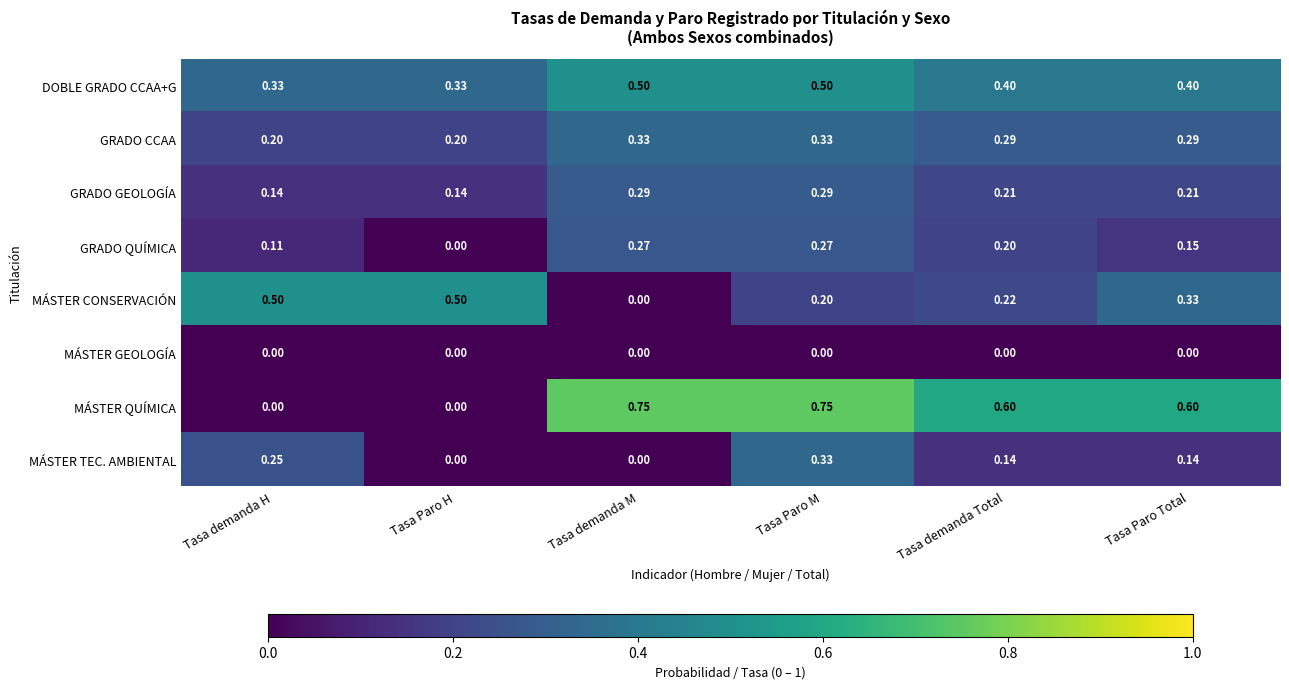

Where is MÁSTER CONSERVACIÓN nearest to the value 0?

Tasa demanda M